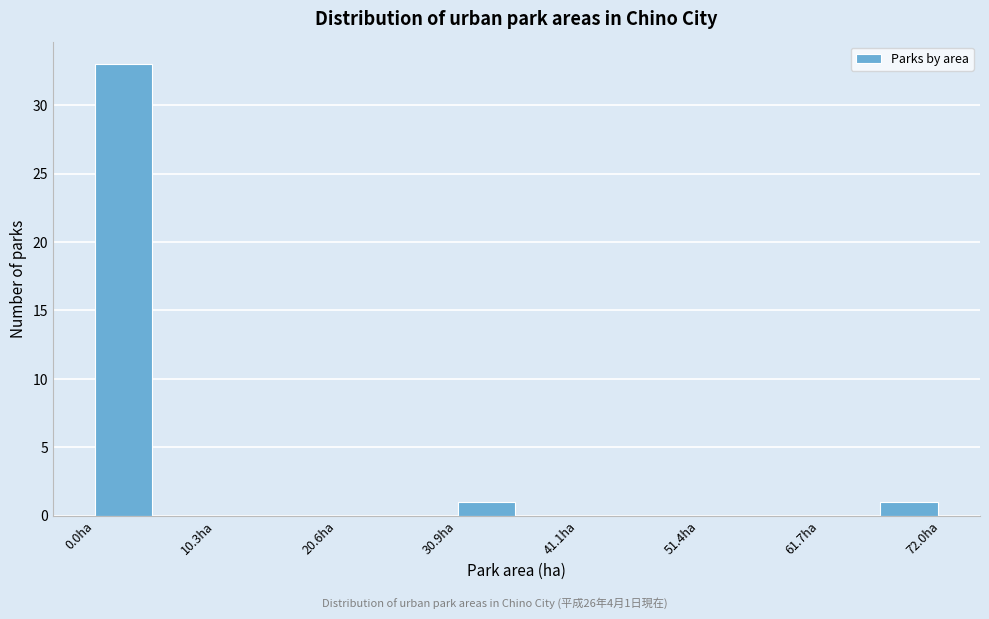

Read against the x-axis, roughly where is the centre of the tallest bar?

2